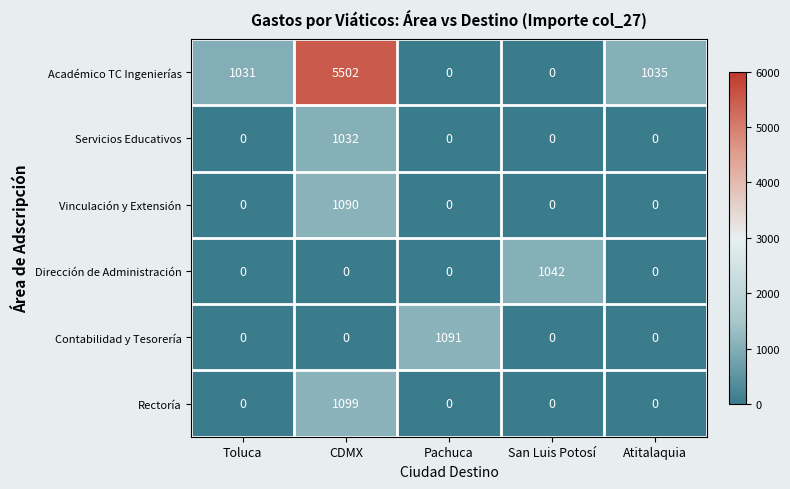

Which series changed the most between Pachuca and San Luis Potosí?

Contabilidad y Tesorería